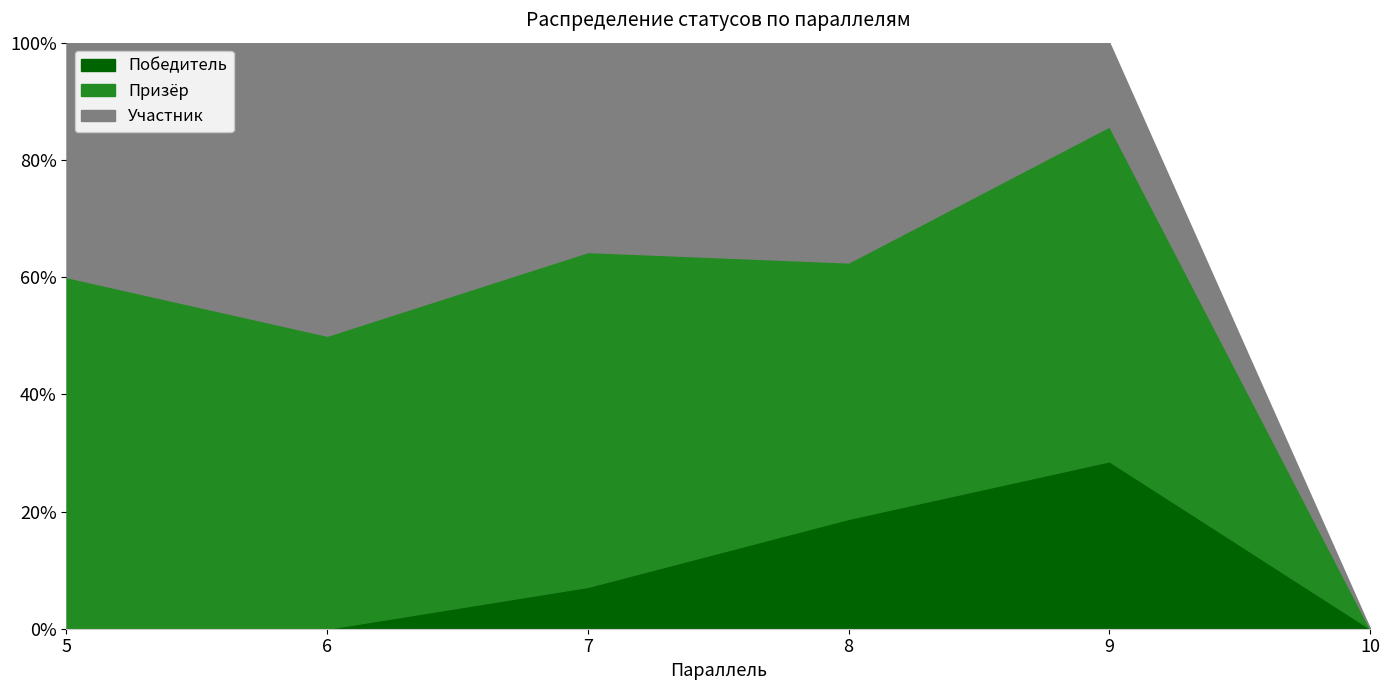

Which category has the highest value in the Победитель series?

9